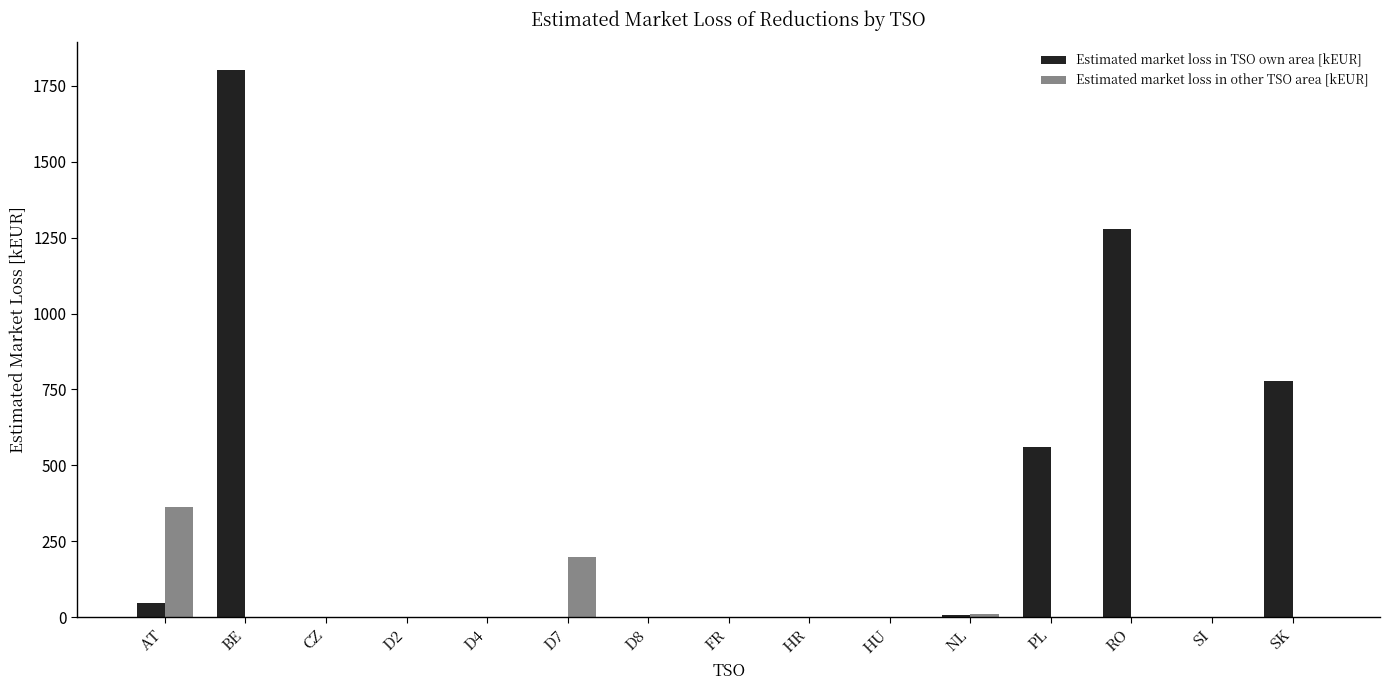

How many values in the Estimated market loss in other TSO area [kEUR] series exceed 0?

3